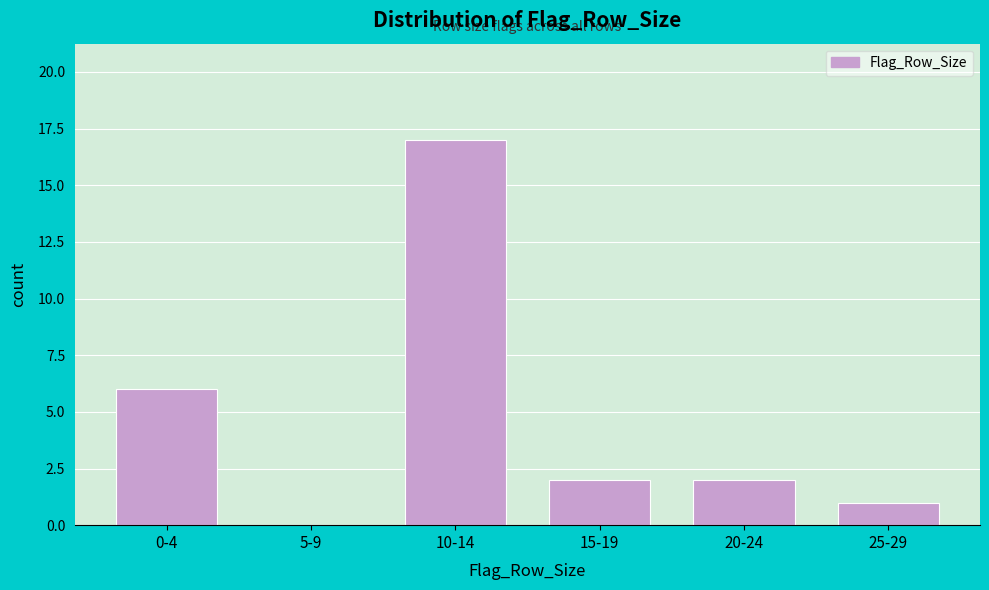

Reading right to left, extract all data points from this chart.

25-29=1	20-24=2	15-19=2	10-14=17	5-9=0	0-4=6